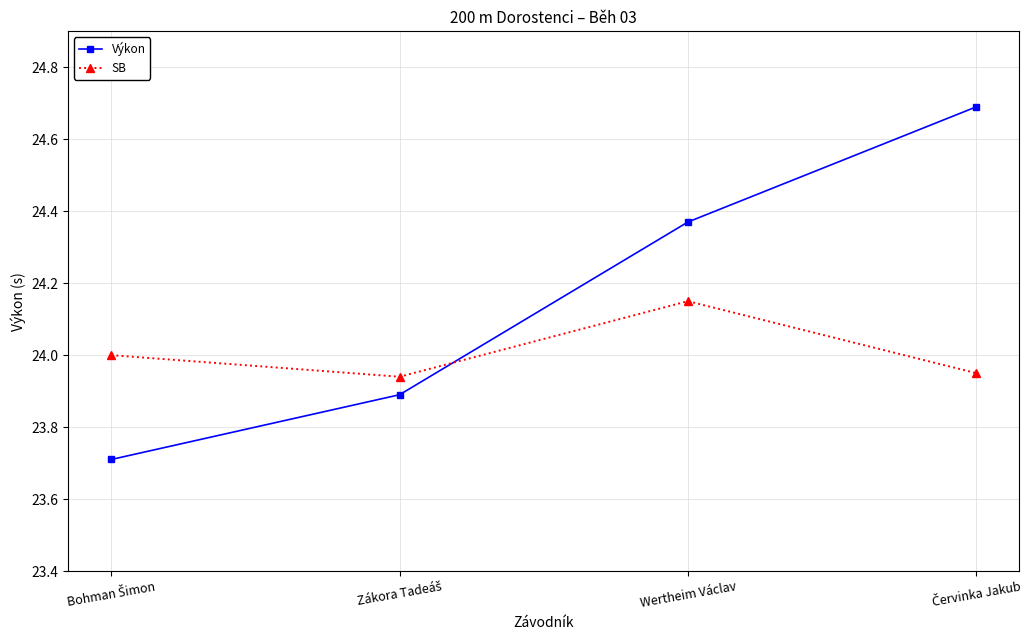

What is the value of the SB point at the 1st from the left?

24.0